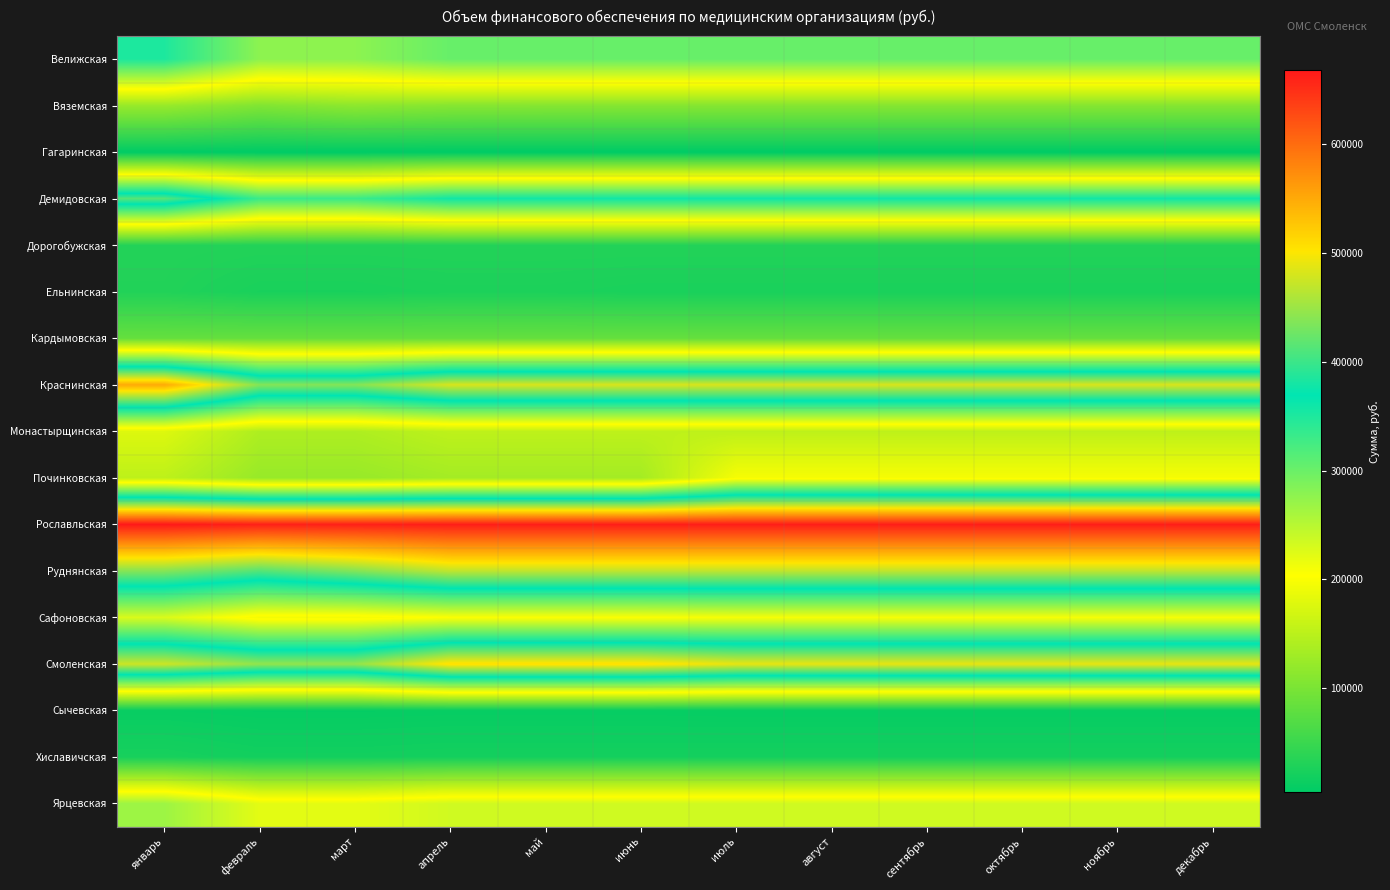

What is the difference between the highest and lowest values at октябрь?

659946.7